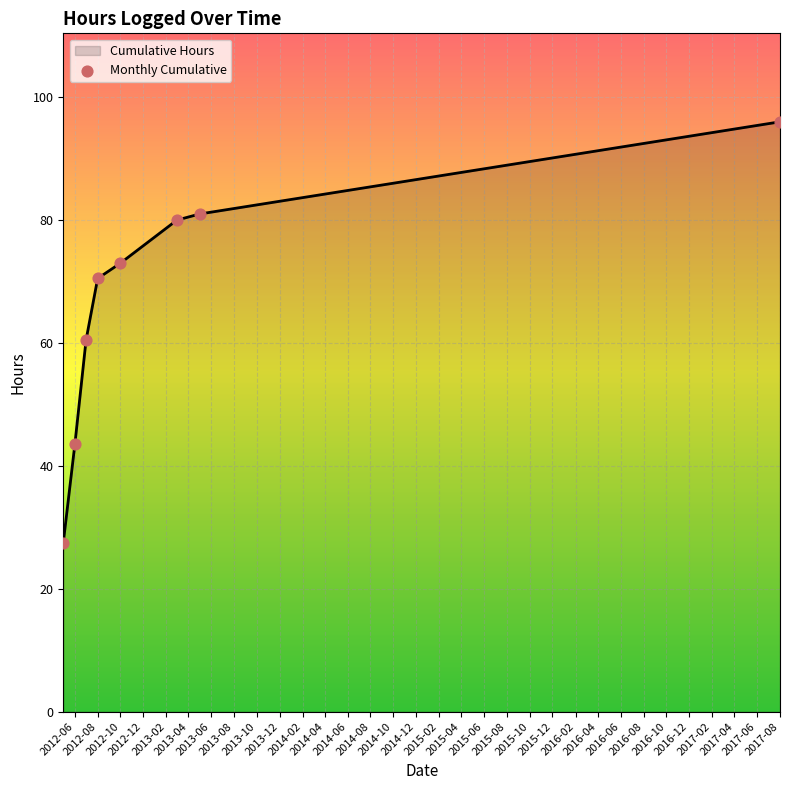

What is the difference between the maximum and minimum values?

68.5